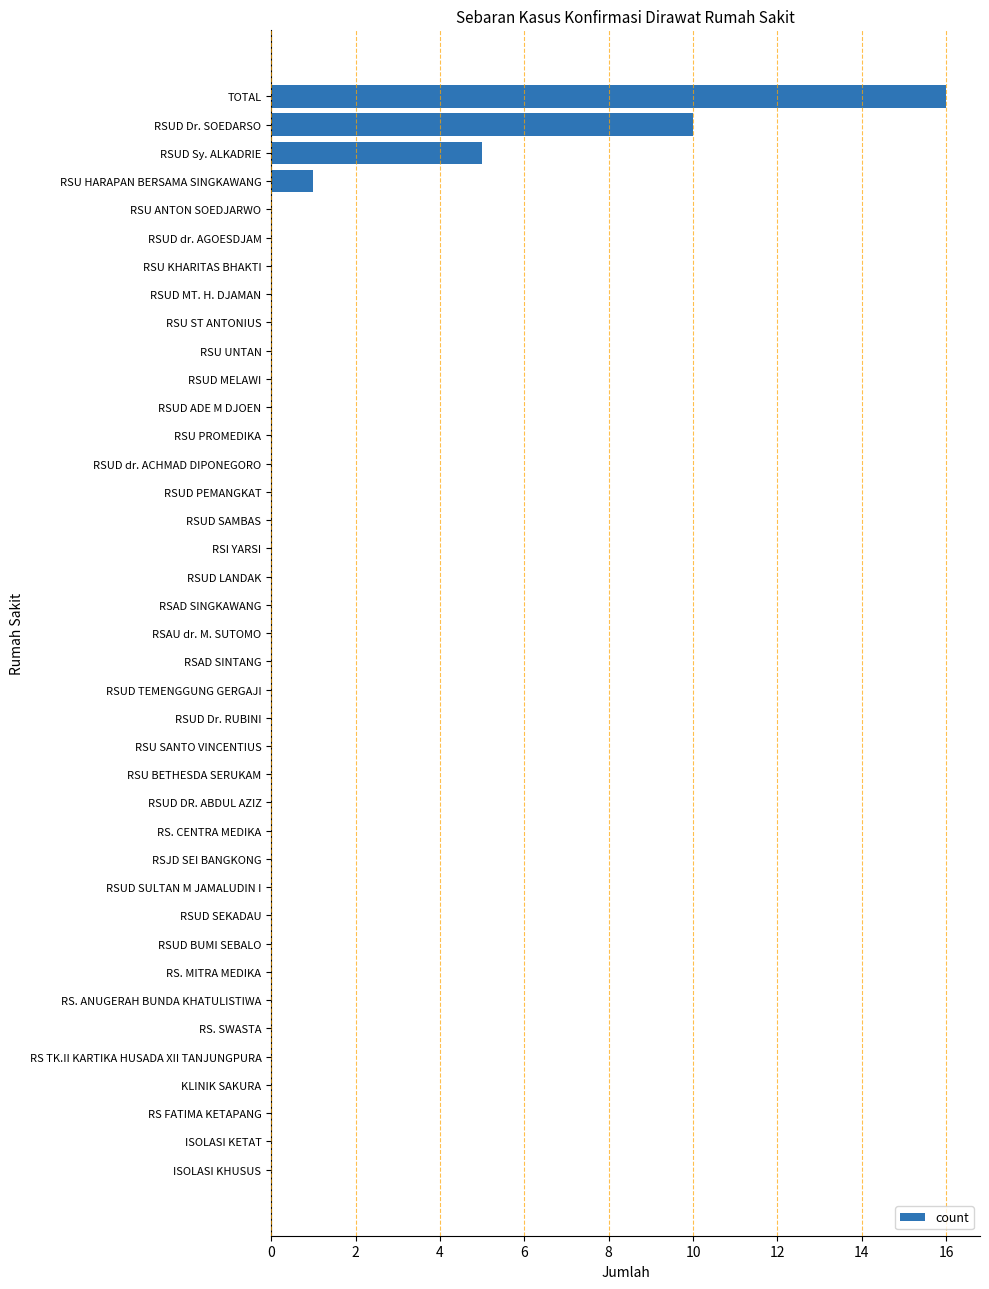

Is it true that the value at RSU SANTO VINCENTIUS is 7?

False